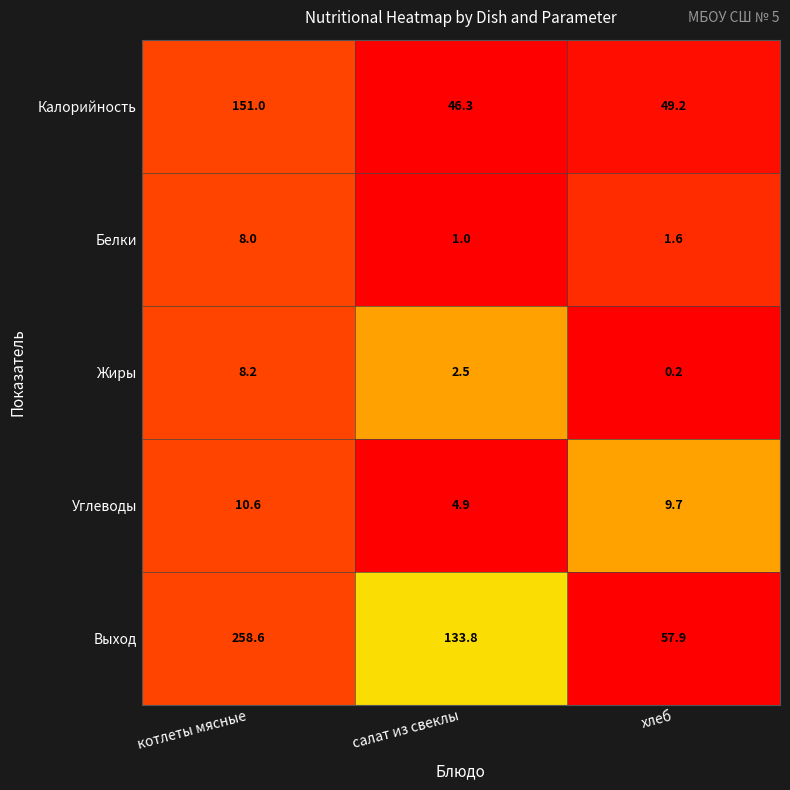

What is the average value of the Калорийность series?

82.2